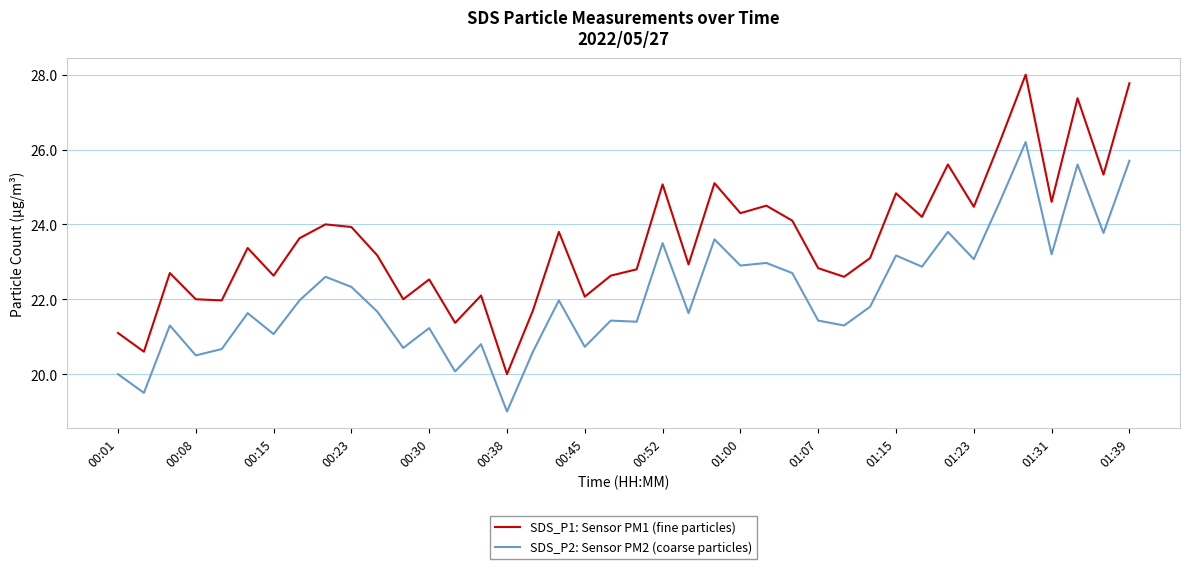

True or false: SDS_P2: Sensor PM2 (coarse particles) and SDS_P1: Sensor PM1 (fine particles) intersect in this chart.

False